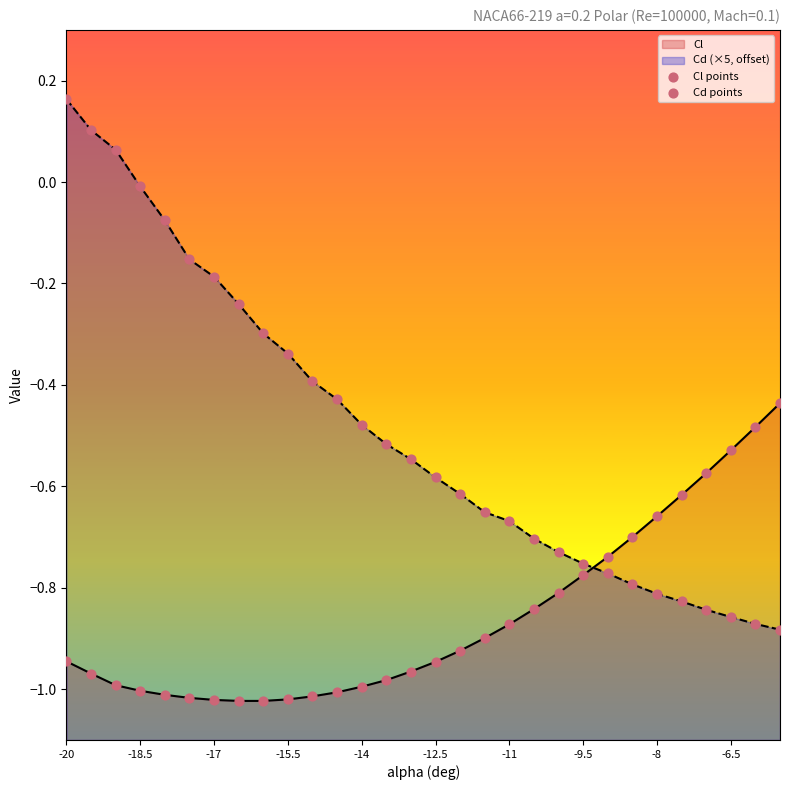

Which series contains the highest Y value?

Cd (×5, offset)